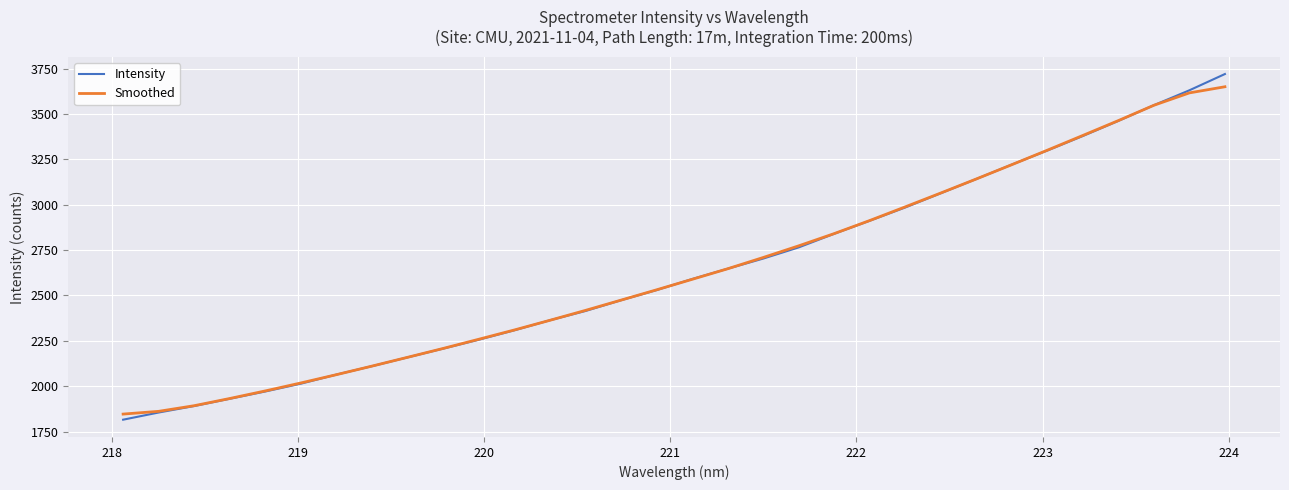

What is the smallest value displayed?

1815.6